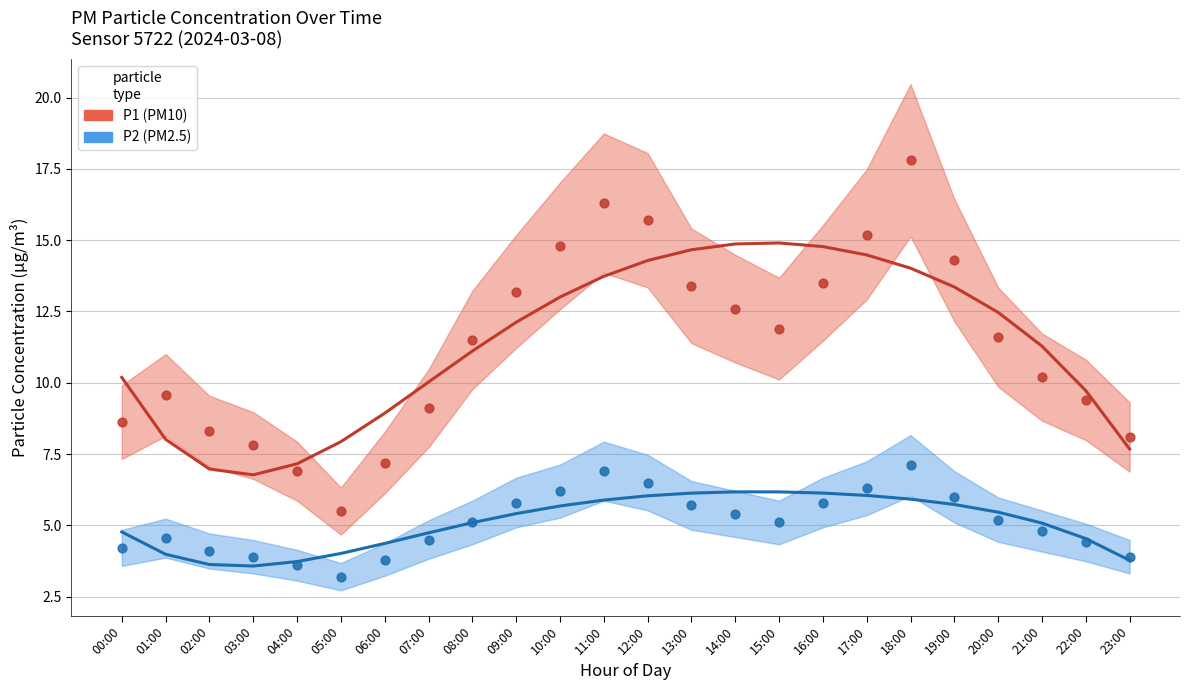

Which series contains the lowest Y value?

P2